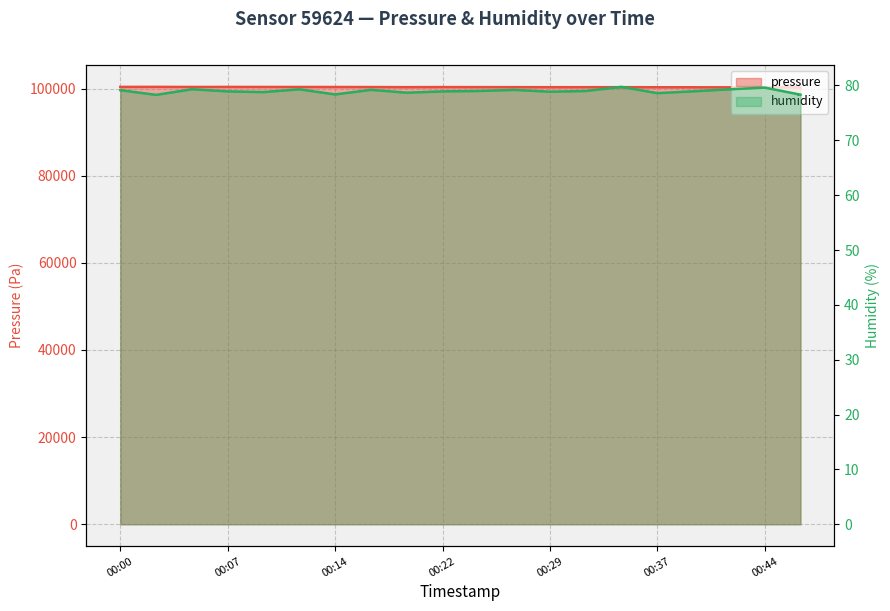

At which label does humidity first exceed 79?

00:00